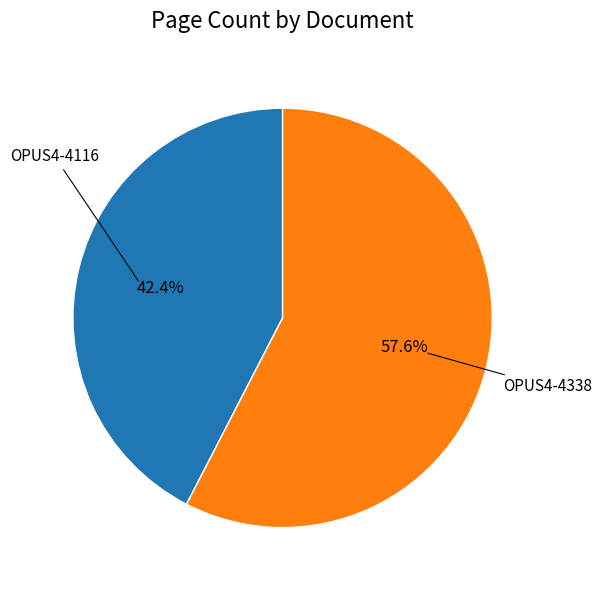

To the nearest percent, what is the average slice percentage?

50%